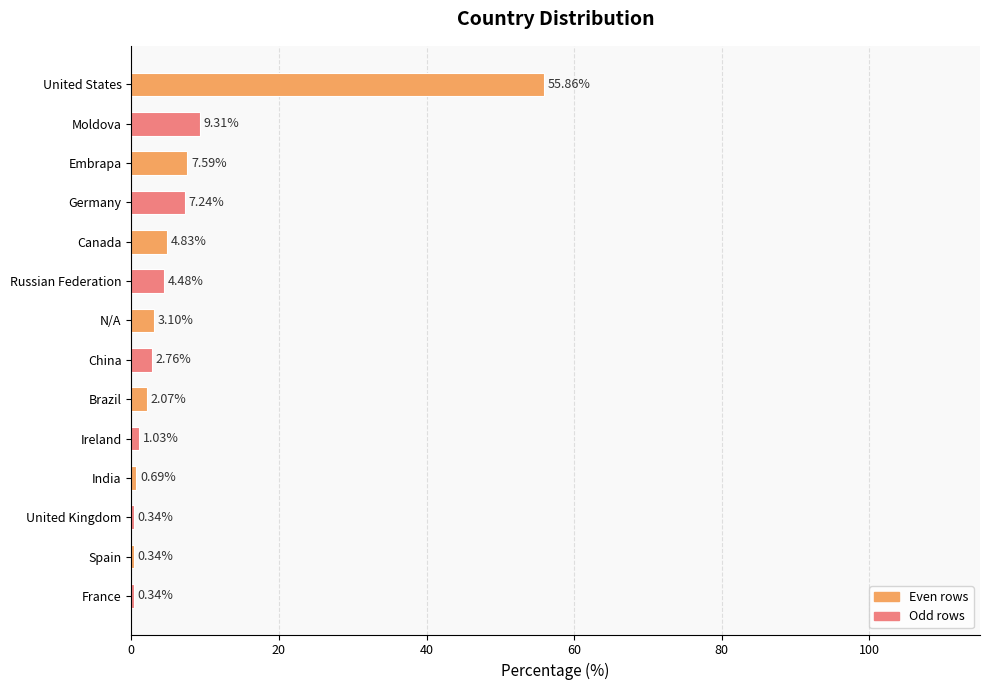

At which label is the value closest to 28?

Moldova